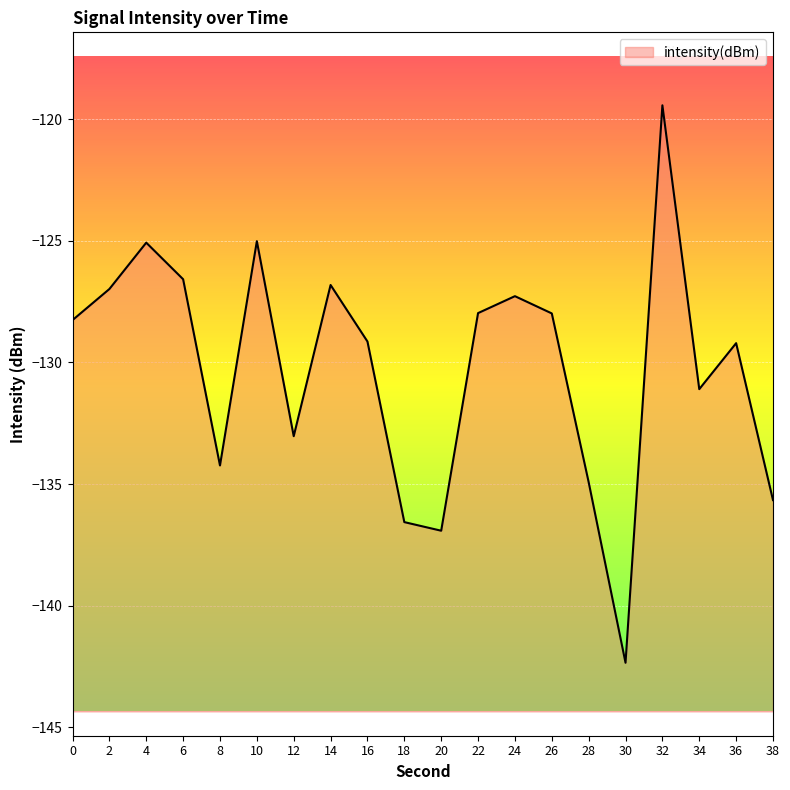

At which label is the value closest to -130?

36